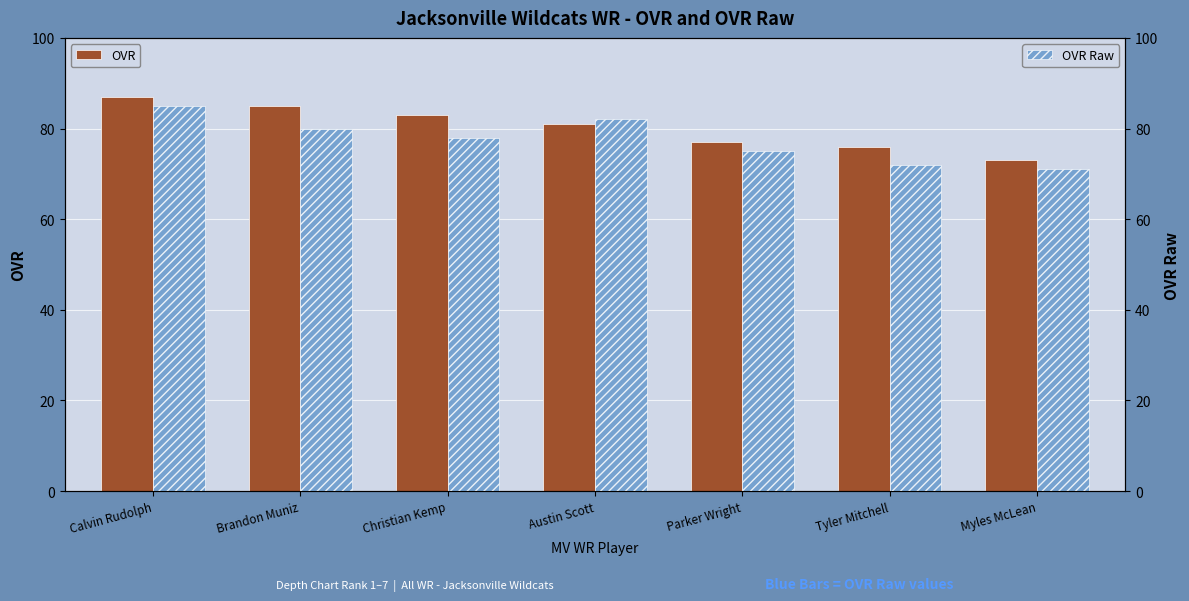

Which label corresponds to the largest value in the chart?

Calvin Rudolph